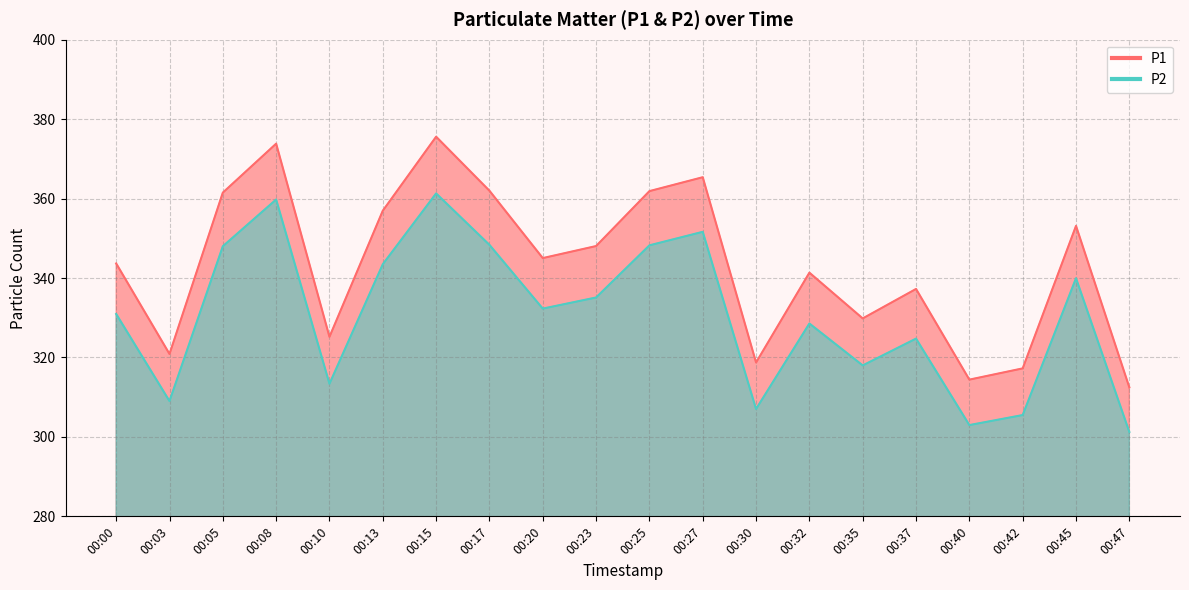

The P1 series shows 615.0 at 00:13. True or false?

False